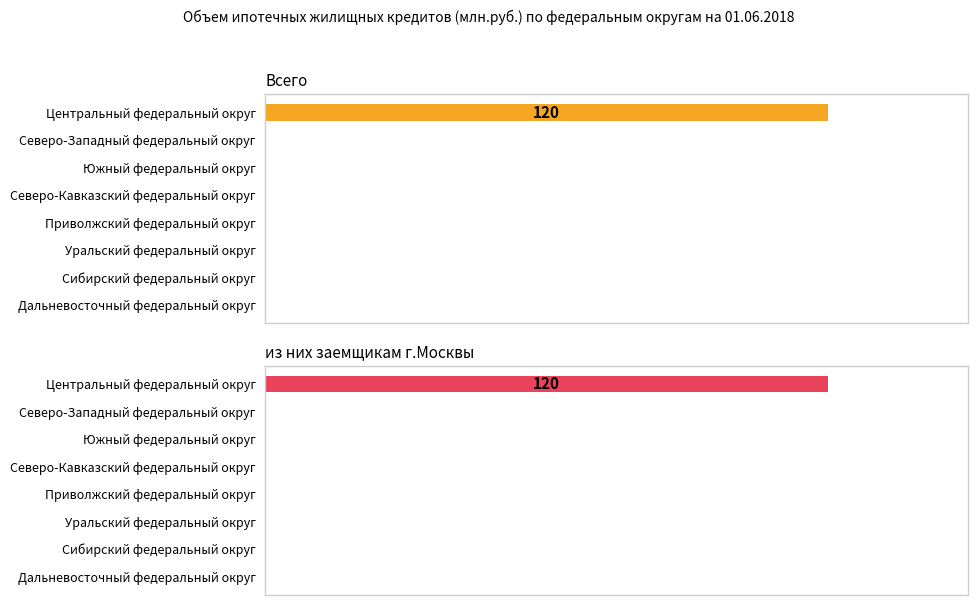

Are the bars grouped side by side (vs. stacked)?

Yes